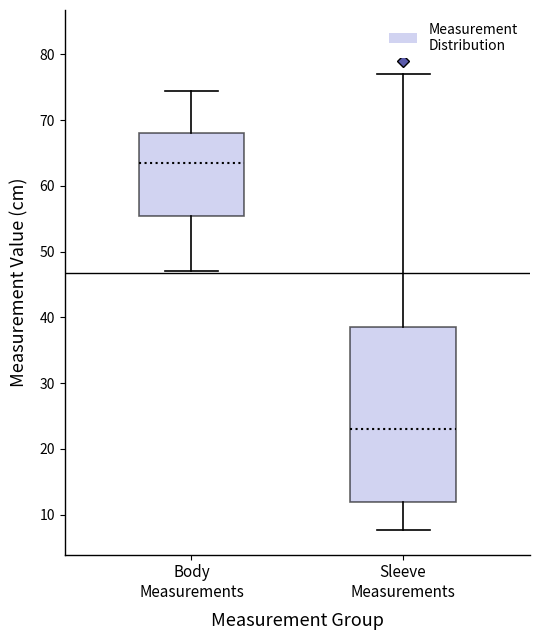

Reading left to right, read every box against the y-axis: the position of its median line, the range the box covers, and the ends of its whiskers. The values are not printed on the chart, so give them approximately, as read against the axis.

Body Measurements: median 64, box 56 to 68, whiskers 47 to 75
Sleeve Measurements: median 23, box 12 to 39, whiskers 8 to 77